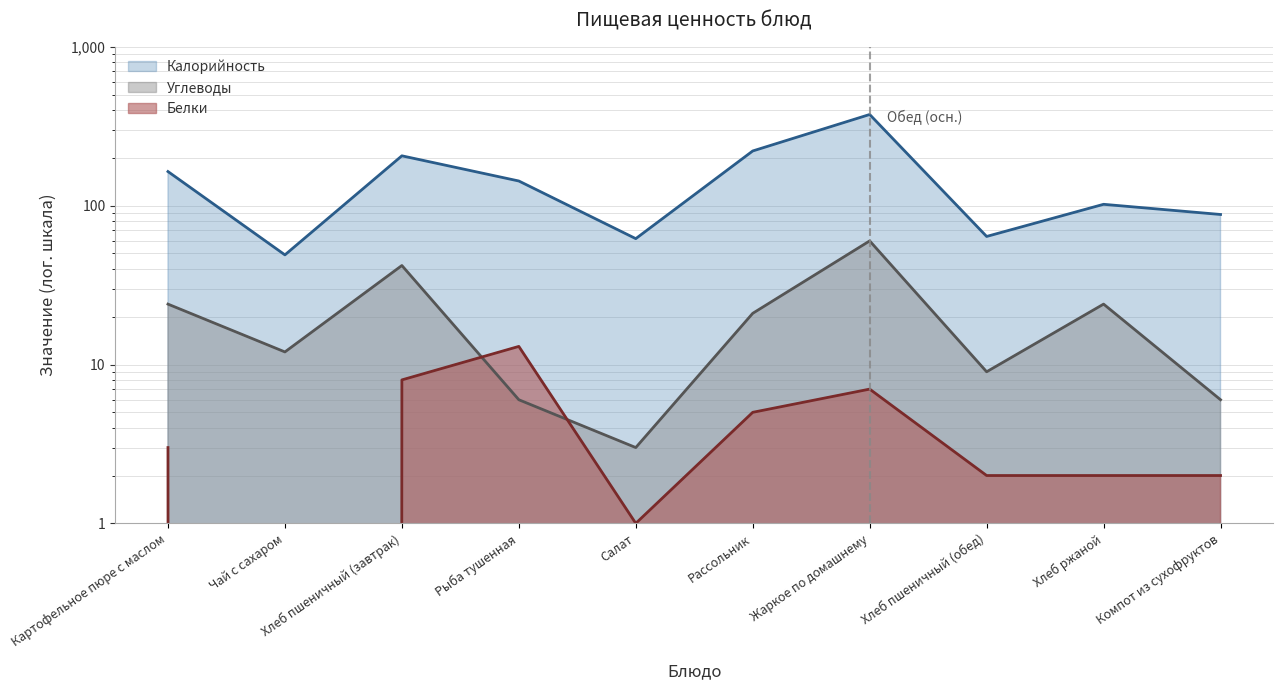

At how many categories does at least one series exceed 365?

1